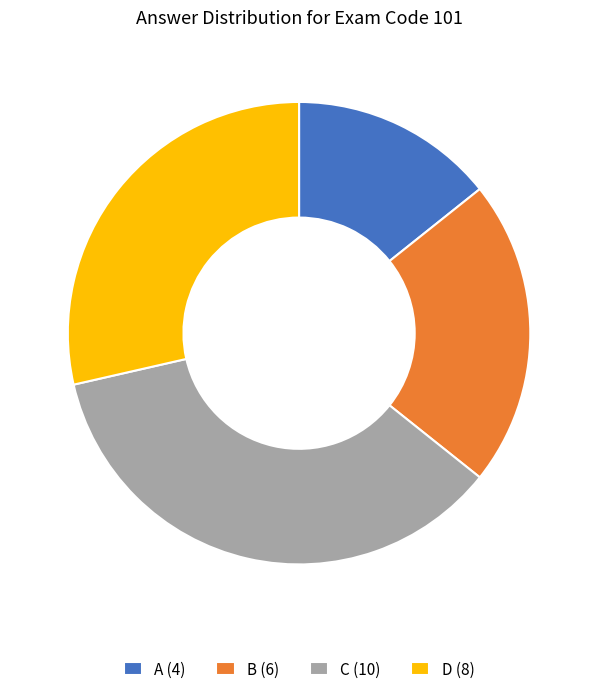

The A (4) slice represents 14% of the pie. True or false?

True